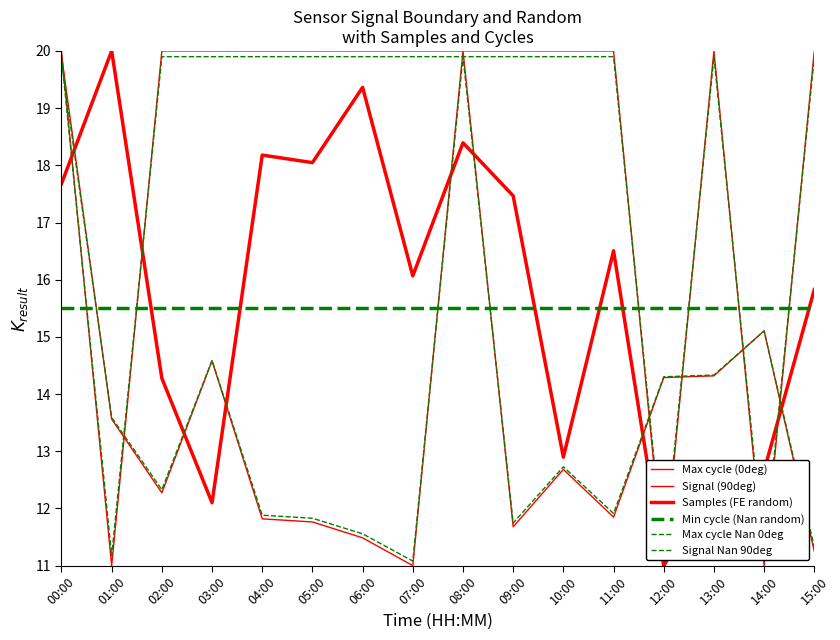

At how many categories does at least one series exceed 18?

14